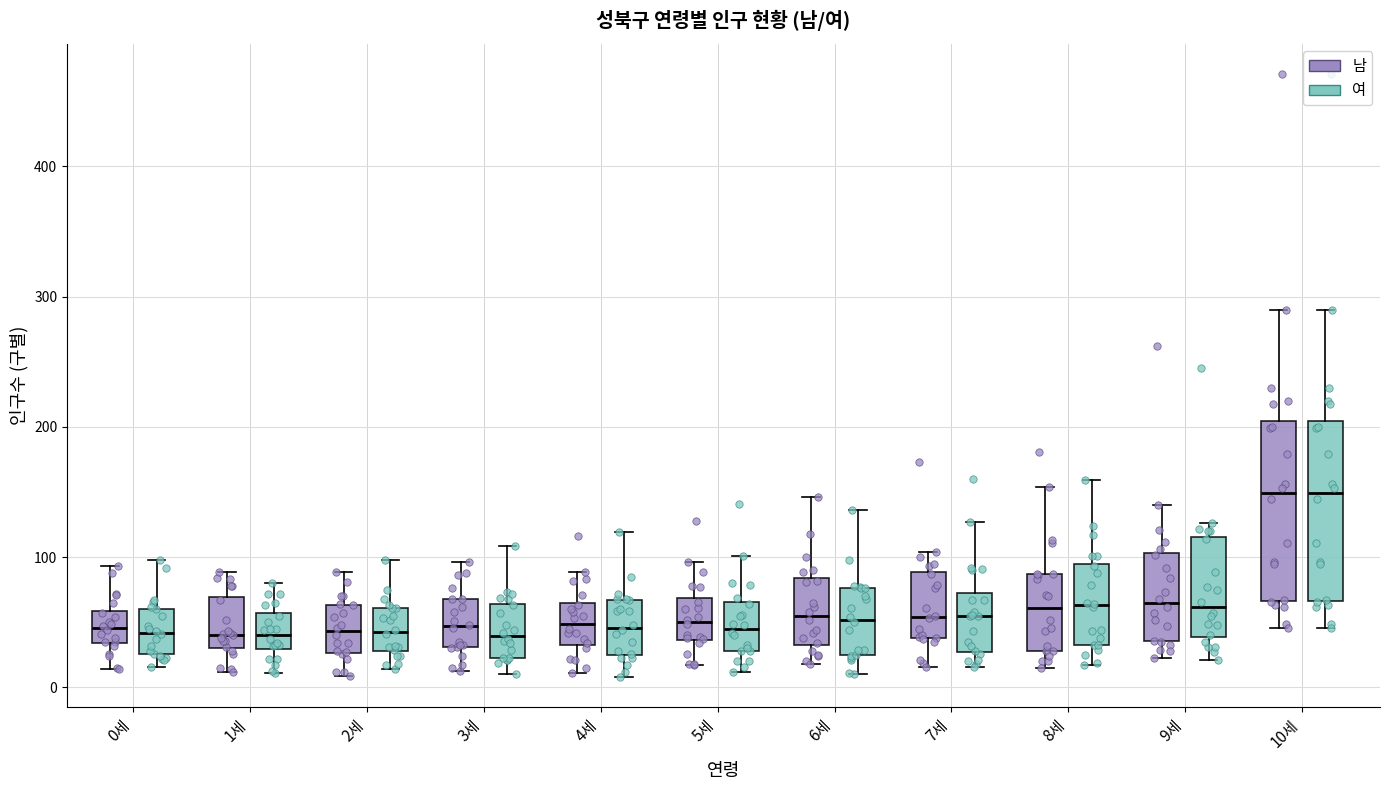

Reading left to right, read every box against the y-axis: the position of its median line, the range the box covers, and the ends of its whiskers. The values are not printed on the chart, so give them approximately, as read against the axis.

0세 (남): median 50, box 30 to 60, whiskers 10 to 90
0세 (여): median 40, box 30 to 60, whiskers 20 to 100
1세 (남): median 40, box 30 to 70, whiskers 10 to 90
1세 (여): median 40, box 30 to 60, whiskers 10 to 80
2세 (남): median 40, box 30 to 60, whiskers 10 to 90
2세 (여): median 40, box 30 to 60, whiskers 10 to 100
3세 (남): median 50, box 30 to 70, whiskers 10 to 100
3세 (여): median 40, box 20 to 60, whiskers 10 to 110
4세 (남): median 50, box 30 to 70, whiskers 10 to 90
4세 (여): median 50, box 30 to 70, whiskers 10 to 120
5세 (남): median 50, box 40 to 70, whiskers 20 to 100
5세 (여): median 50, box 30 to 70, whiskers 10 to 100
6세 (남): median 60, box 30 to 80, whiskers 20 to 150
6세 (여): median 50, box 20 to 80, whiskers 10 to 140
7세 (남): median 50, box 40 to 90, whiskers 20 to 100
7세 (여): median 60, box 30 to 70, whiskers 20 to 130
8세 (남): median 60, box 30 to 90, whiskers 20 to 150
8세 (여): median 60, box 30 to 100, whiskers 20 to 160
9세 (남): median 70, box 40 to 100, whiskers 20 to 140
9세 (여): median 60, box 40 to 120, whiskers 20 to 130
10세 (남): median 150, box 70 to 200, whiskers 50 to 290
10세 (여): median 150, box 70 to 200, whiskers 50 to 290